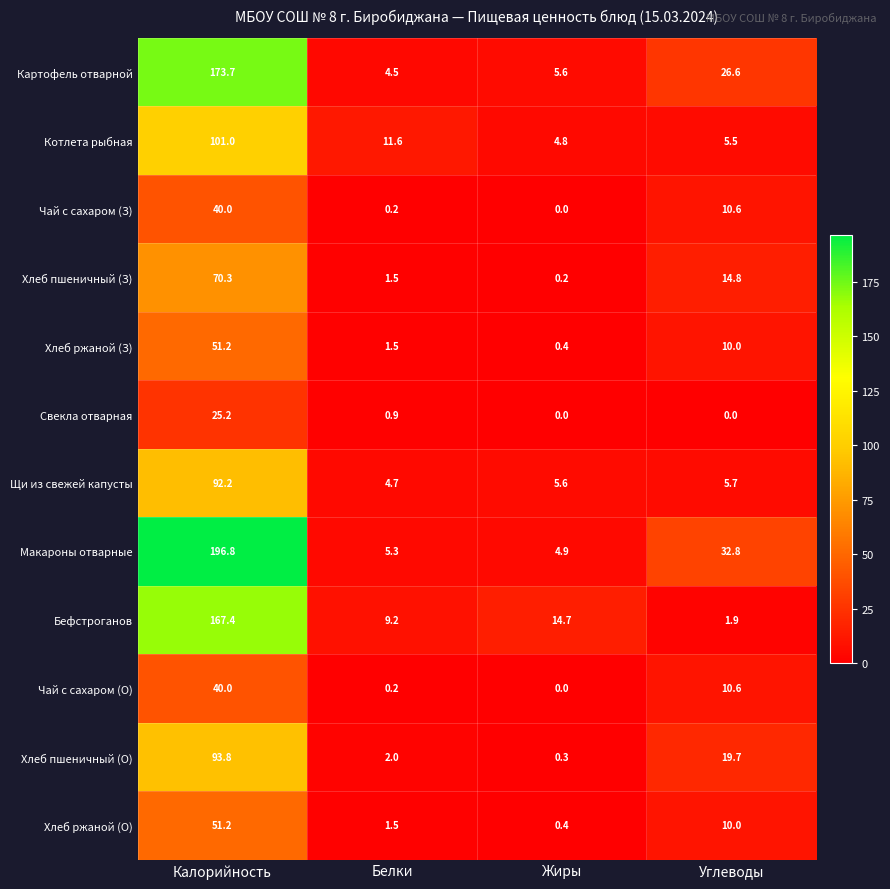

Which series has the largest range (max minus min)?

Макароны отварные